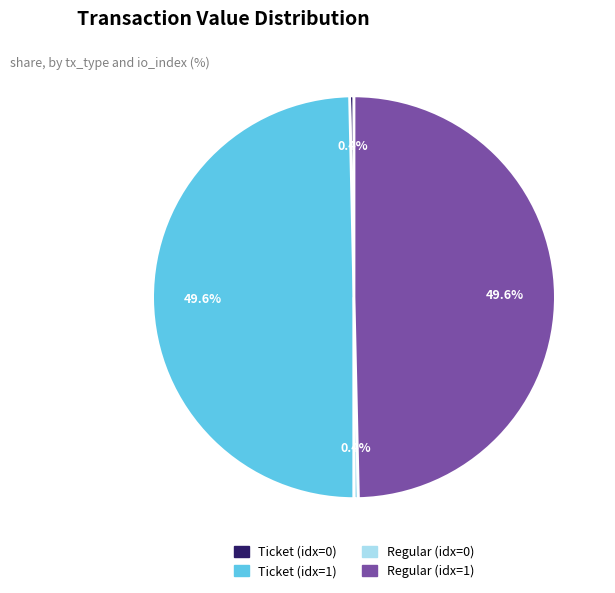

To the nearest percent, what is the average slice percentage?

25%